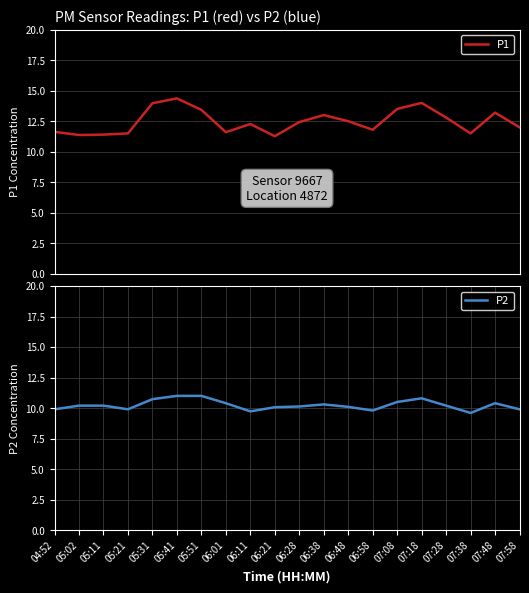

How many interior local valleys does the P2 series have?

4